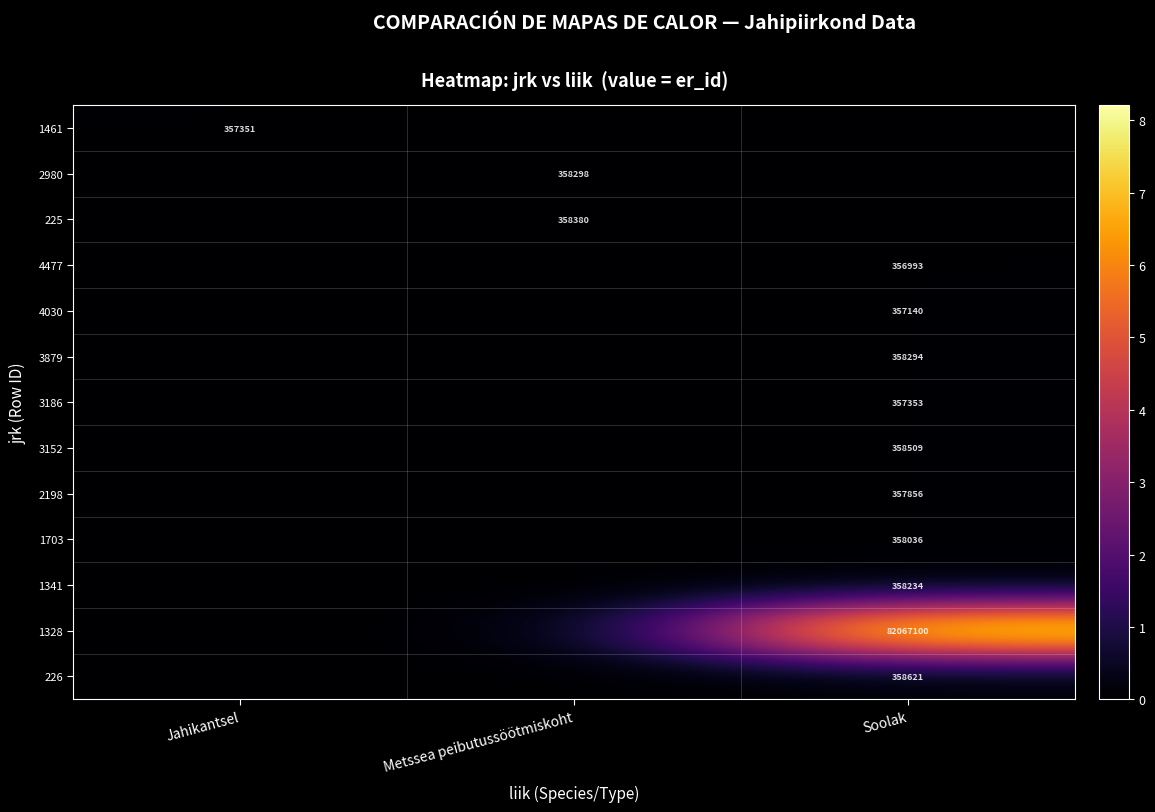

Which category has the lowest value across all series?

Metssea peibutussöötmiskoht